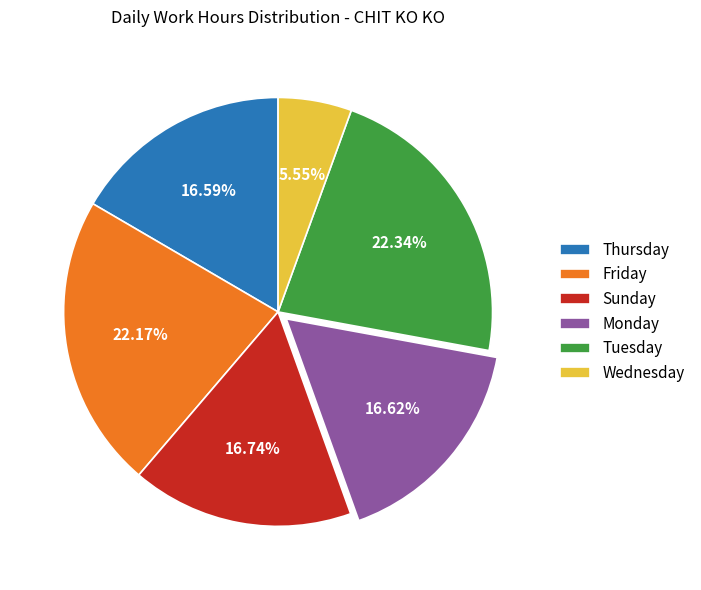

Between Tuesday and Monday, which is larger?

Tuesday